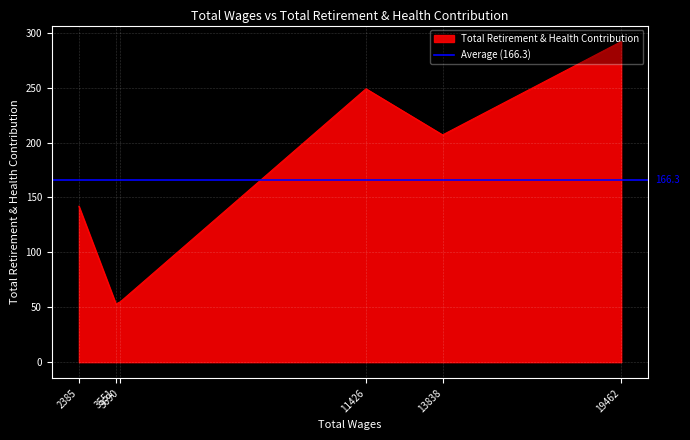

Which label corresponds to the largest value in the chart?

19462